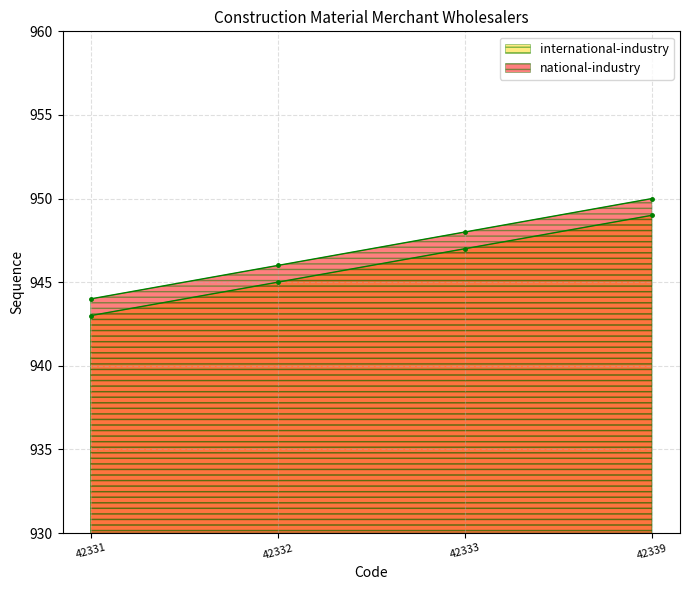

List the labels in order of national-industry value, smallest first.

42331, 42332, 42333, 42339